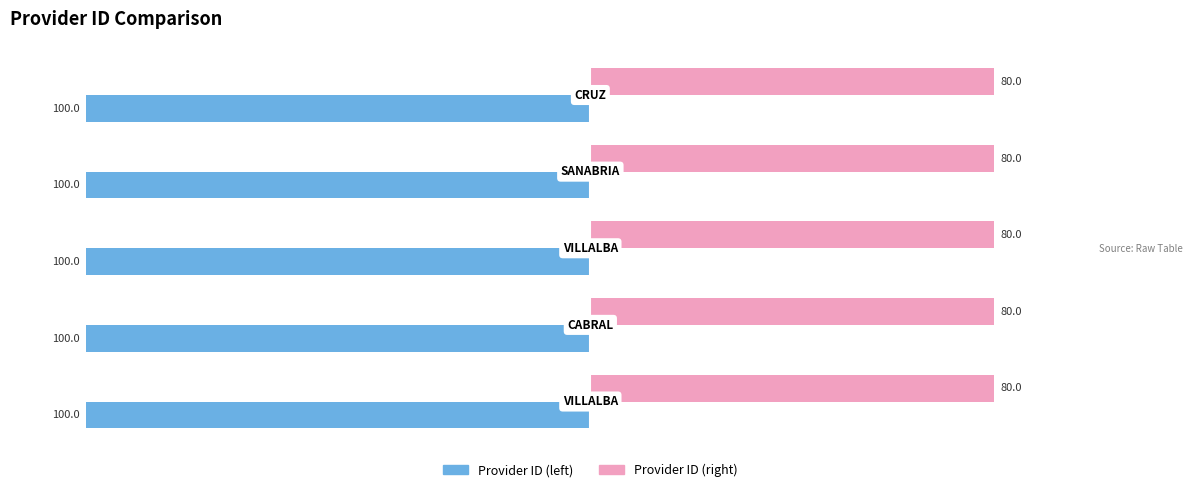

What is the lowest value of the Provider ID (left) series?

-100.0